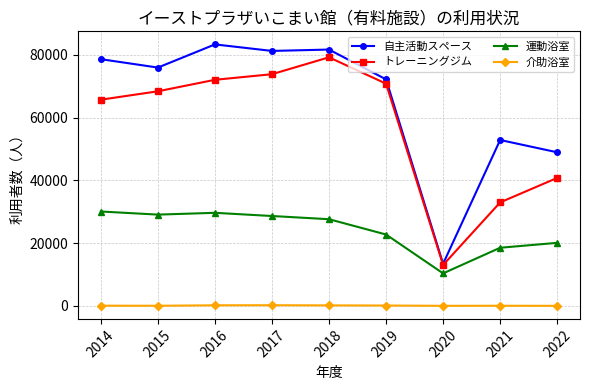

True or false: トレーニングジム and 介助浴室 intersect in this chart.

False